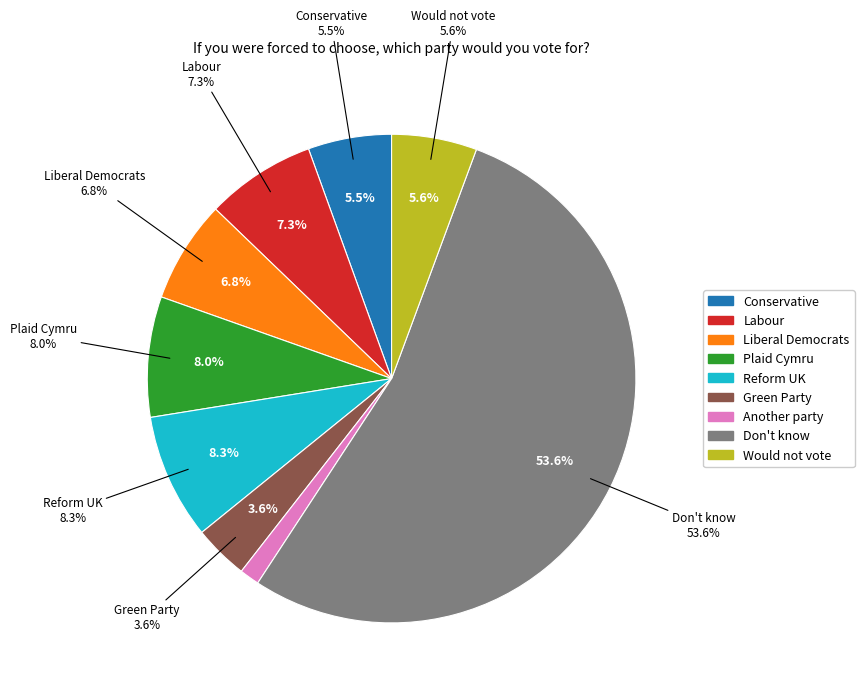

Which slice is the smallest?

Another party